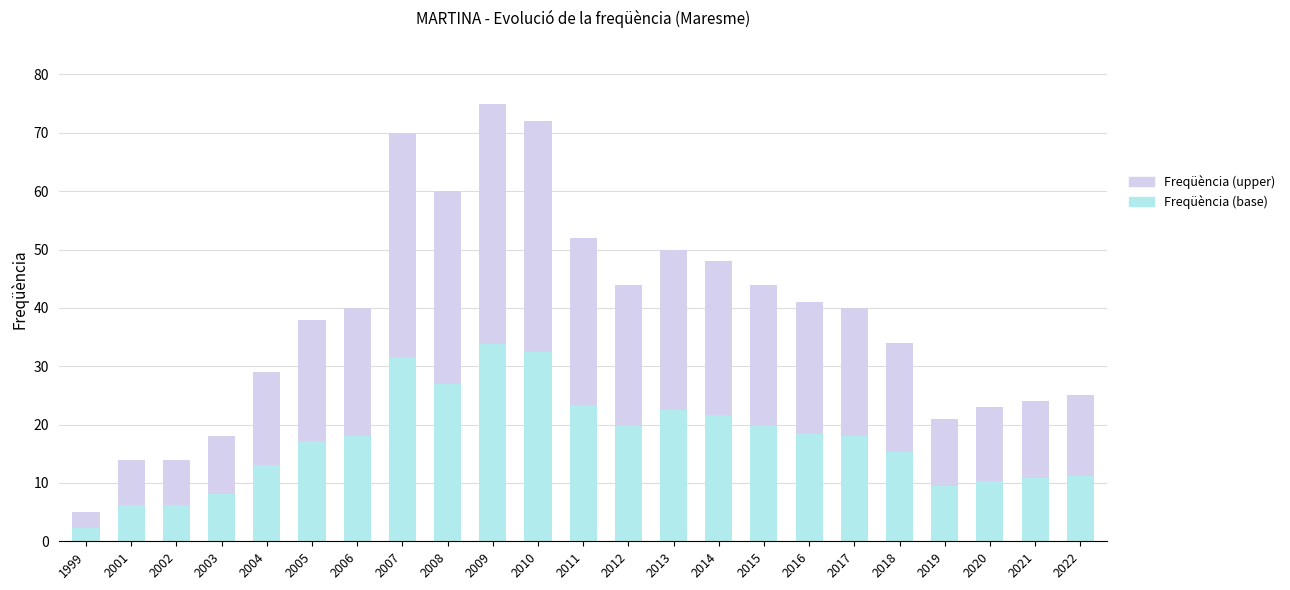

What is the total value across all series at 2001?

14.0